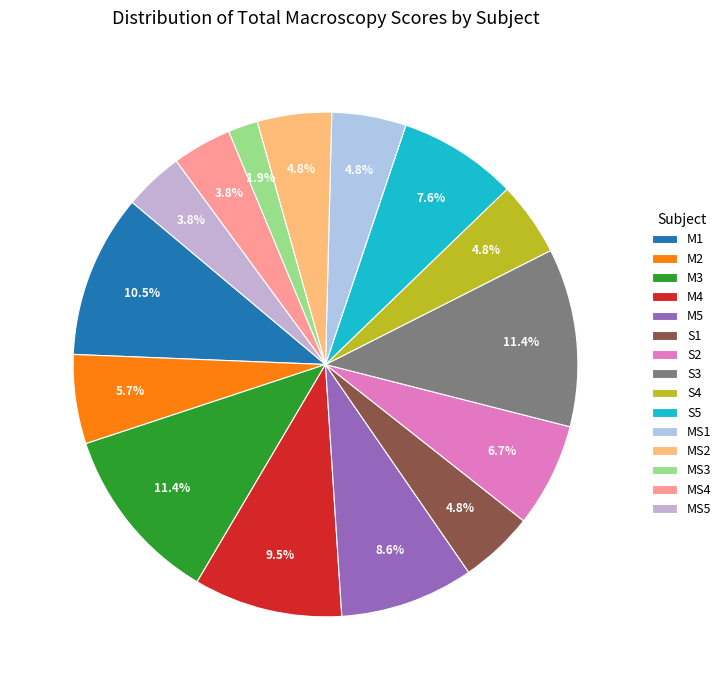

To the nearest percent, what is the difference between the largest and smallest slice percentages?

10%